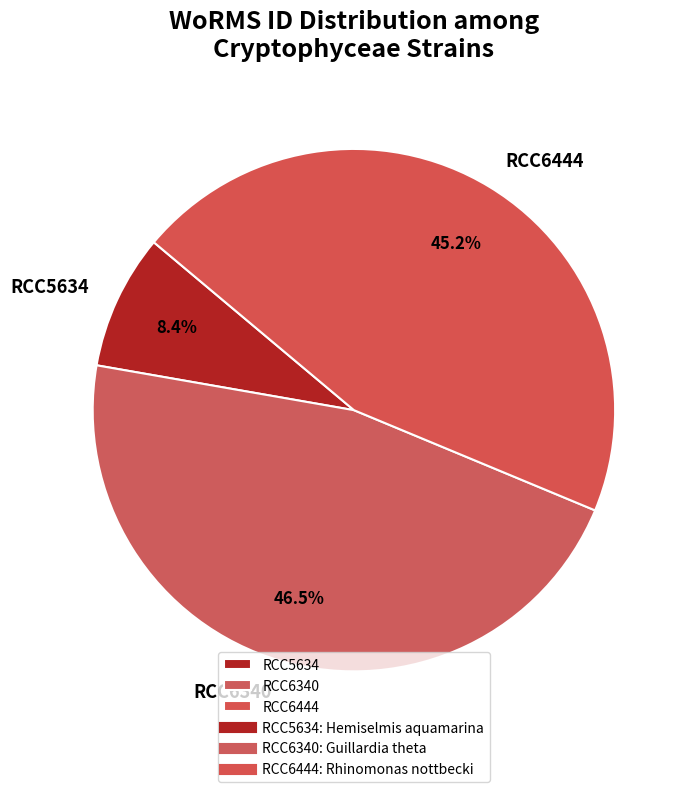

What portion of the pie excludes RCC6340?

53.5%